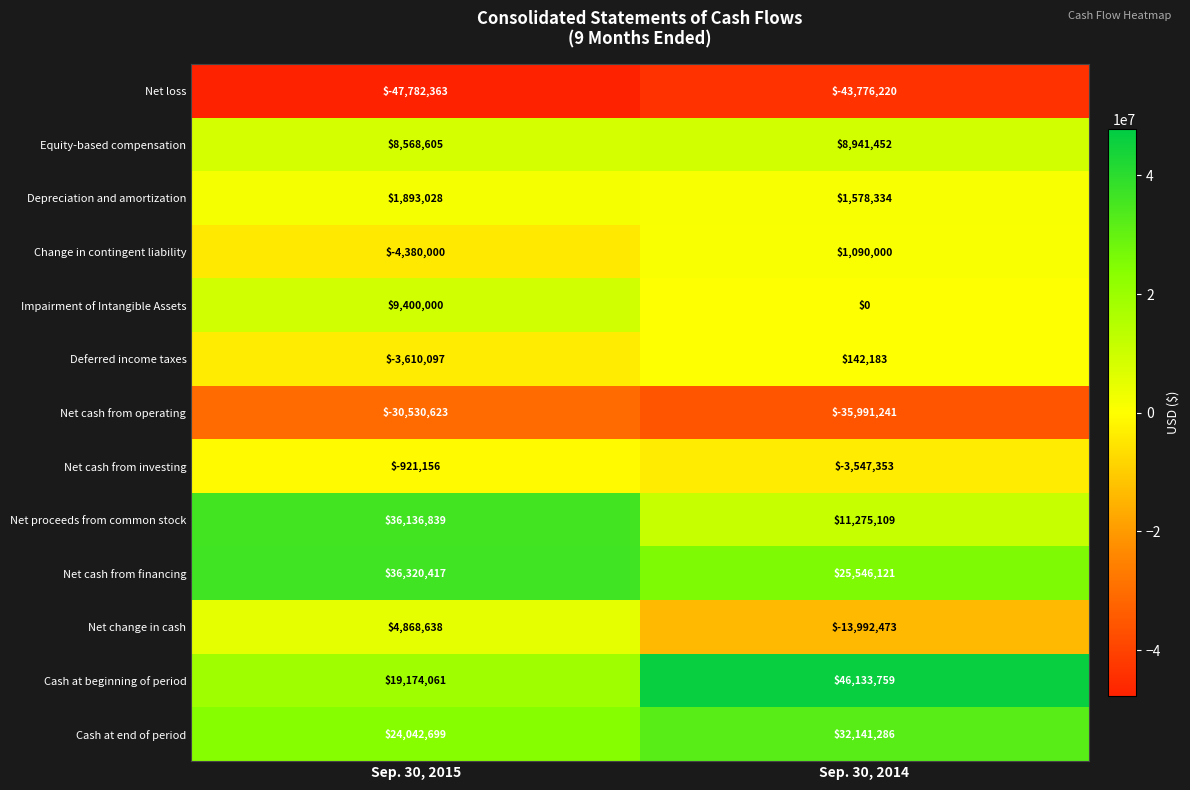

How many series are shown in this chart?

13